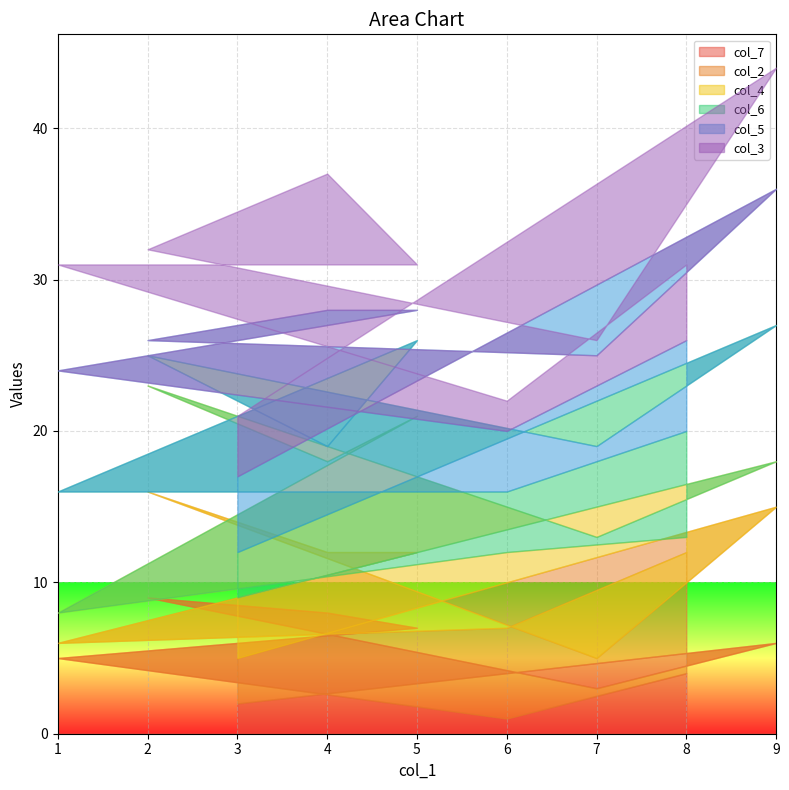

At which category is the sum across all series the highest?

9